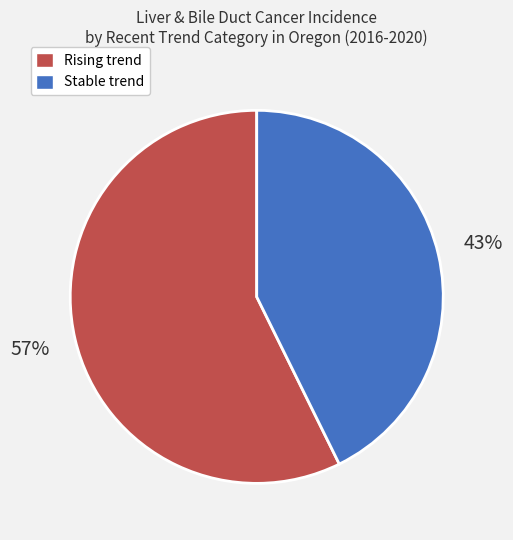

How many slices are in this pie chart?

2